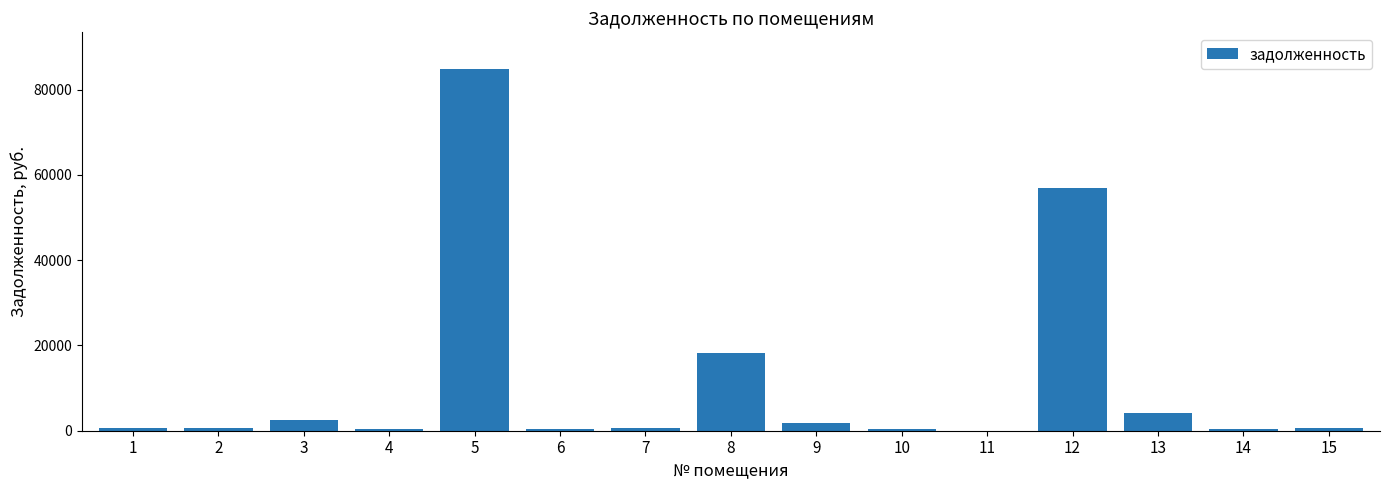

What is the sum of all values?

172156.2